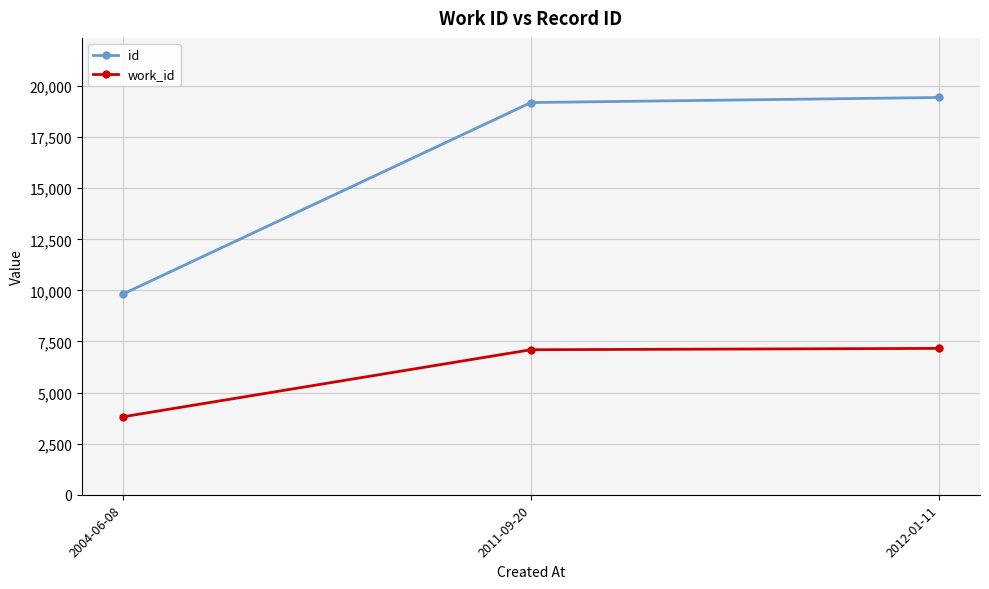

What is the sum of all work_id values?

18073